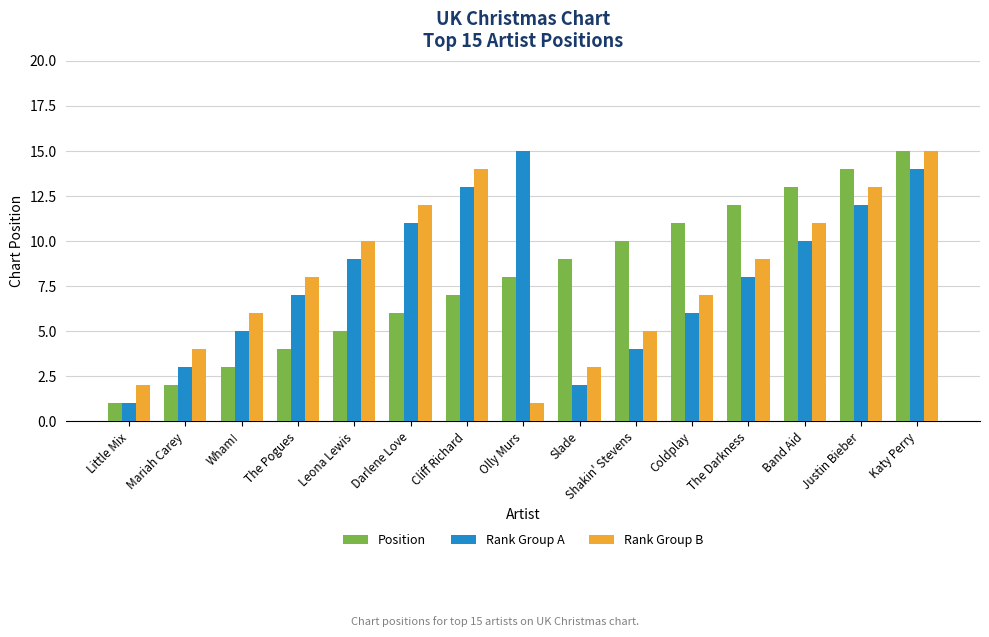

What value does the Rank Group A series have at Leona Lewis?

9